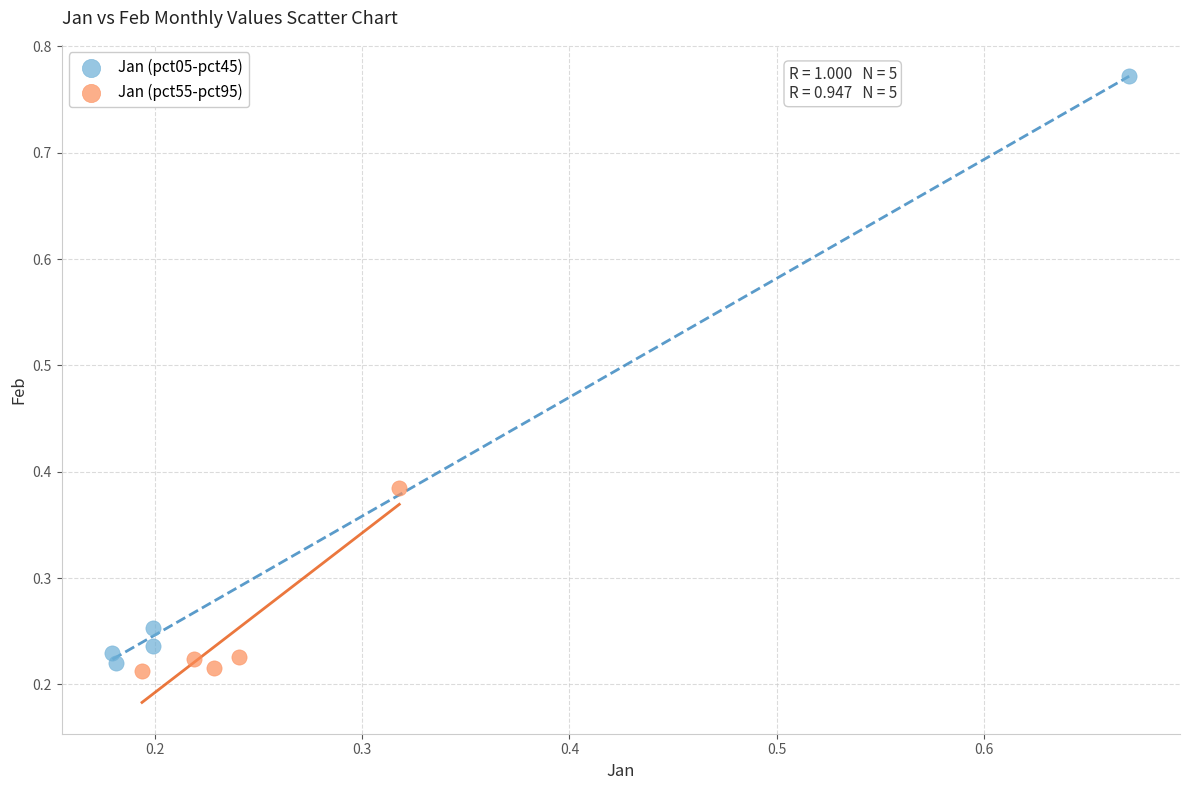

Which series has the largest Y range (max minus min)?

Jan (pct05-pct45)